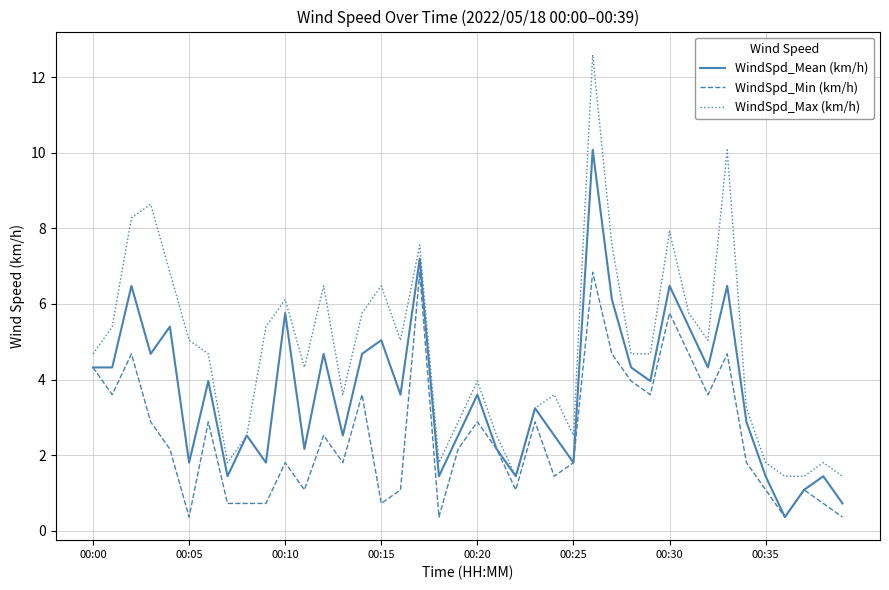

Reading left to right, transcribe all the data shown in this chart.

WindSpd_Mean (km/h): 4.3	4.3	6.5	4.7	5.4	1.8	4.0	1.4	2.5	1.8	5.8	2.2	4.7	2.5	4.7	5.0	3.6	7.2	1.4	2.5	3.6	2.2	1.4	3.2	2.5	1.8	10.1	6.1	4.3	4.0	6.5	5.4	4.3	6.5	2.9	1.4	0.4	1.1	1.4	0.7
WindSpd_Min (km/h): 4.3	3.6	4.7	2.9	2.2	0.4	2.9	0.7	0.7	0.7	1.8	1.1	2.5	1.8	3.6	0.7	1.1	6.8	0.4	2.2	2.9	2.2	1.1	2.9	1.4	1.8	6.8	4.7	4.0	3.6	5.8	4.7	3.6	4.7	1.8	1.1	0.4	1.1	0.7	0.4
WindSpd_Max (km/h): 4.7	5.4	8.3	8.6	6.8	5.0	4.7	1.8	2.5	5.4	6.1	4.3	6.5	3.6	5.8	6.5	5.0	7.6	1.8	2.9	4.0	2.5	1.4	3.2	3.6	2.5	12.6	7.6	4.7	4.7	7.9	5.8	5.0	10.1	3.2	1.8	1.4	1.4	1.8	1.4